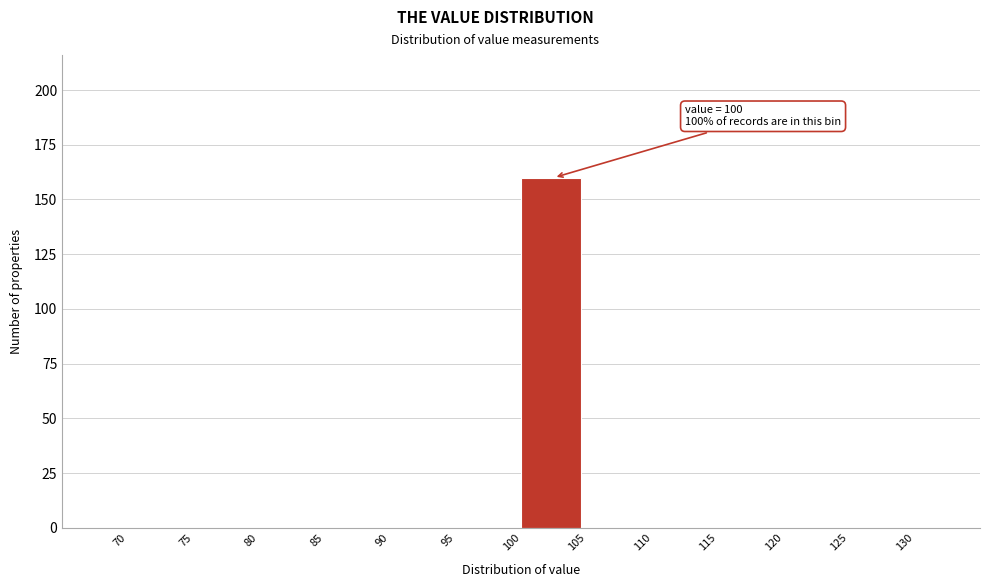

Over which range of the x-axis is the bar tallest?

100 to 105